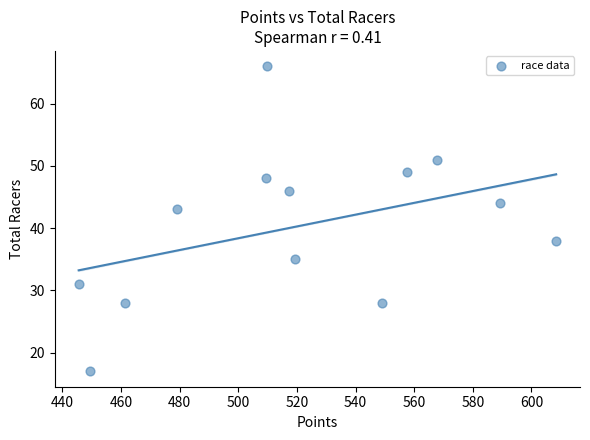

What Y value in the scatter plot is closest to 41?

43